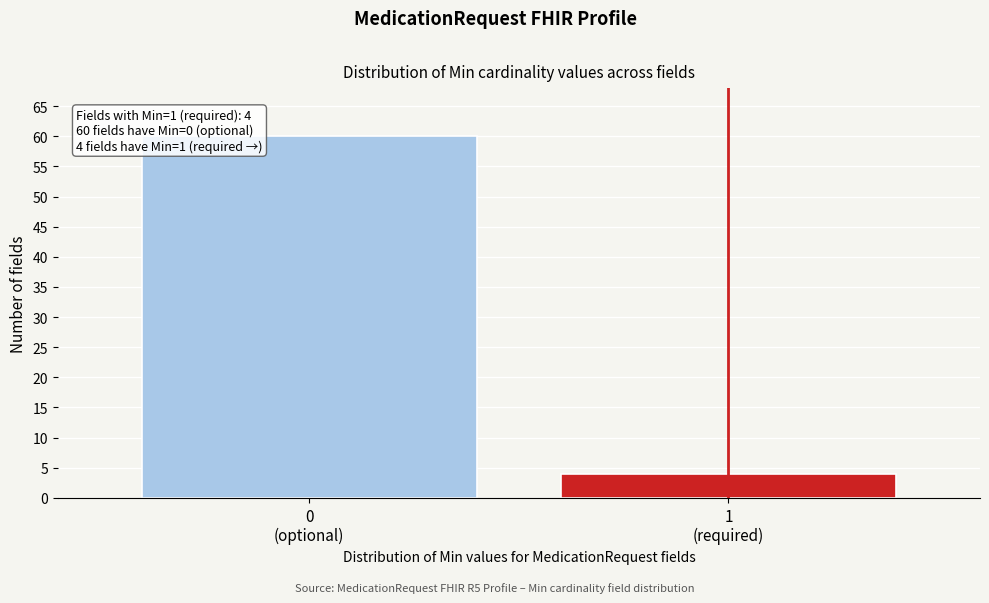

Reading left to right, list all the values displayed in this chart.

60	4